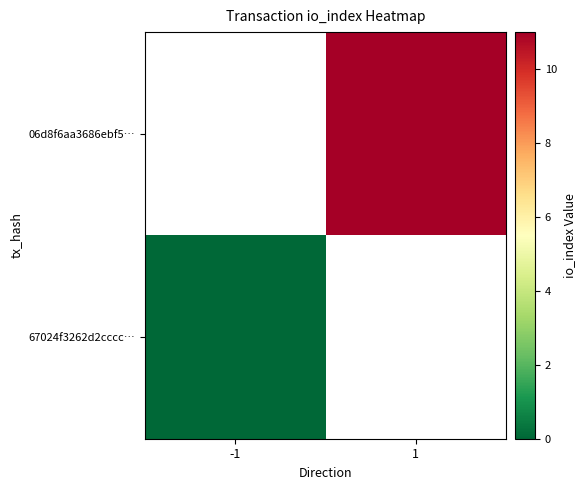

At which label does 67024f3262d2cccc… reach its peak?

-1